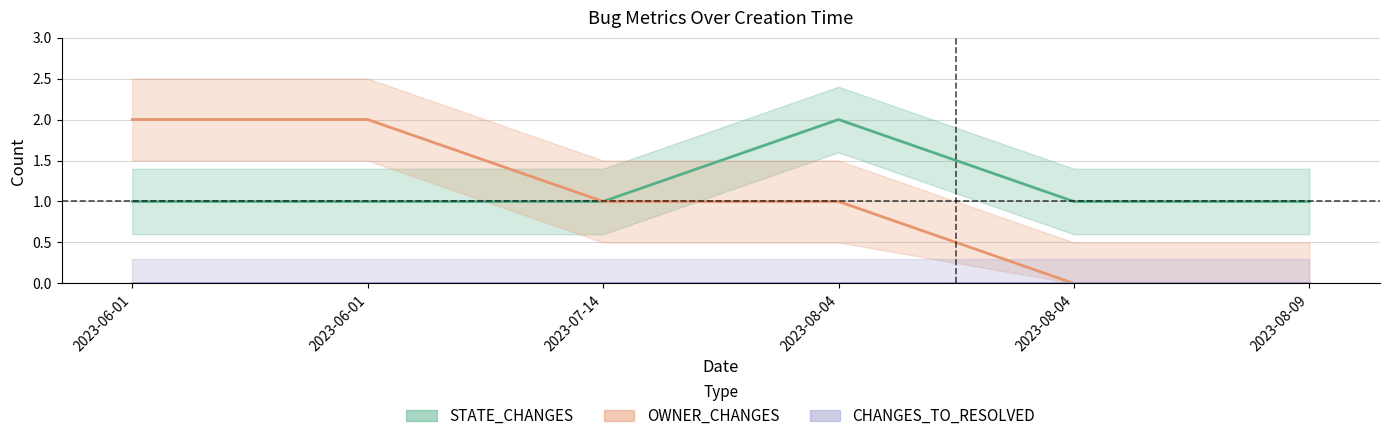

How many lines are shown in the chart?

3